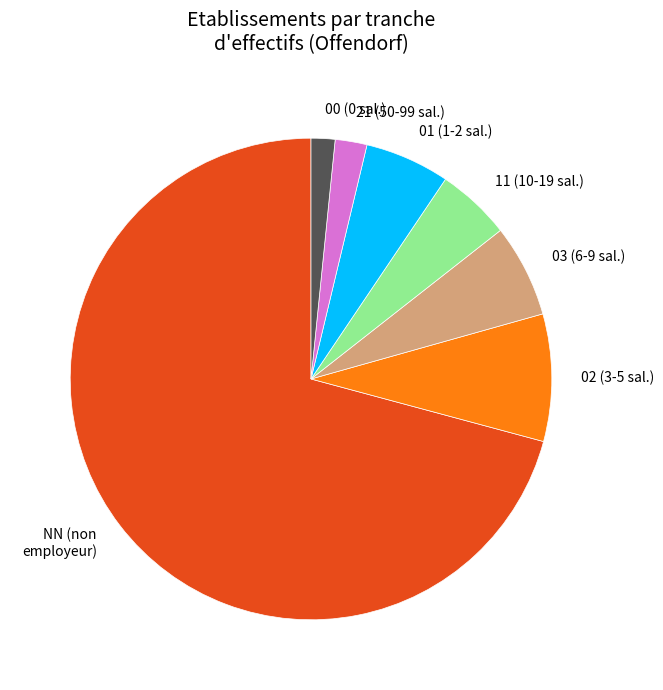

What is the majority slice?

NN (non employeur)